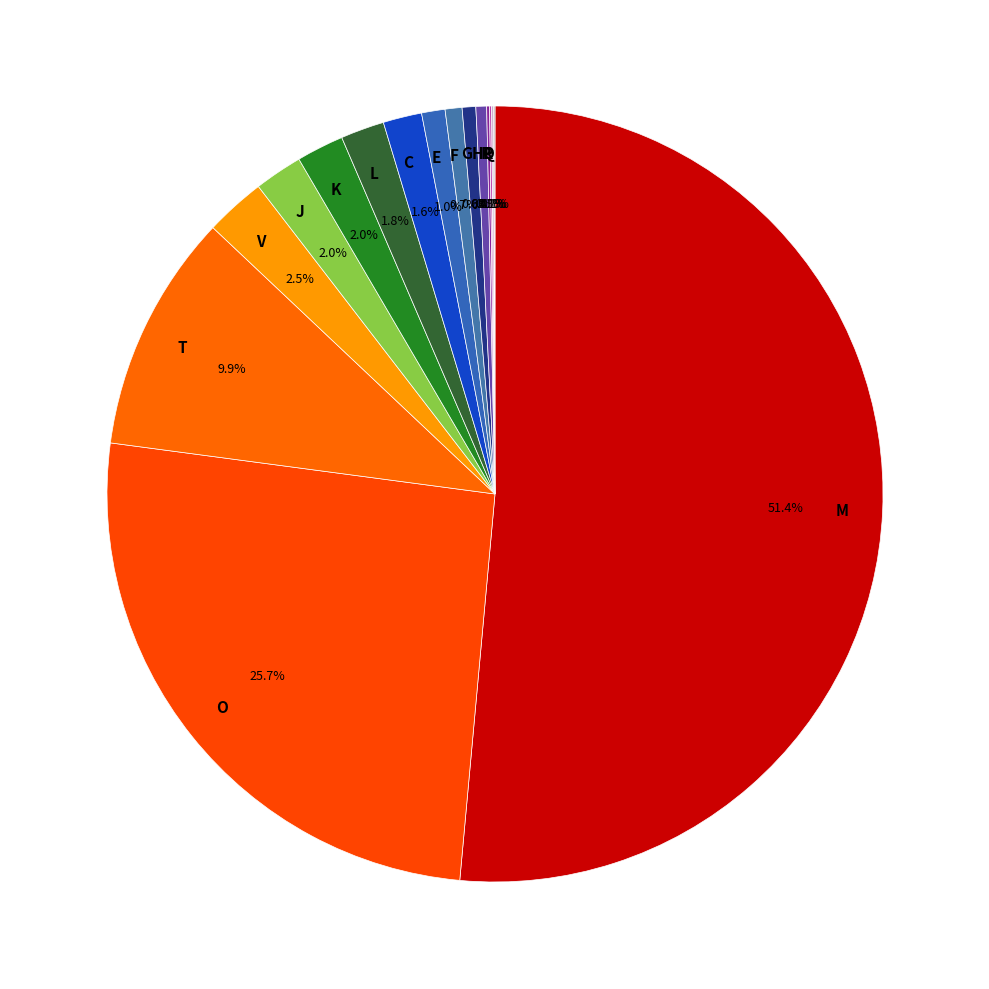

Which category has the biggest portion of the pie?

M